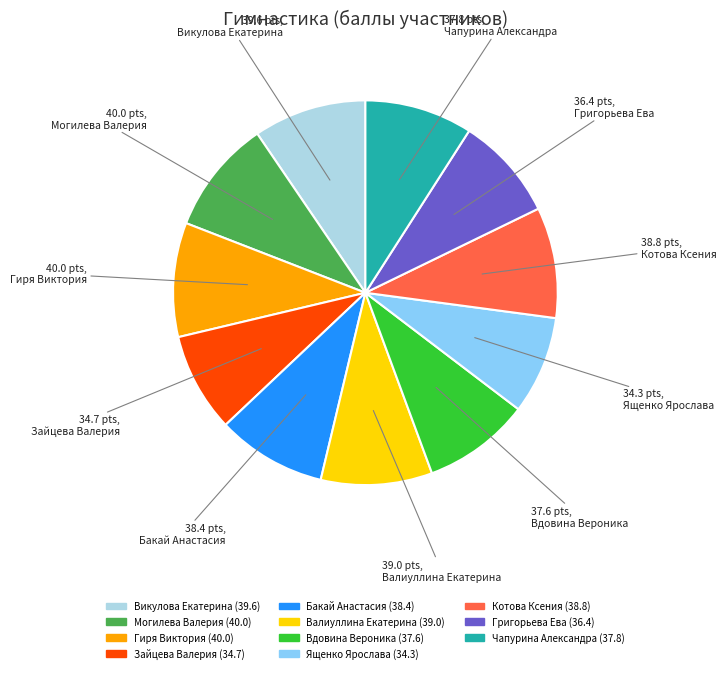

Is it true that Вдовина Вероника is 2% of the pie?

False